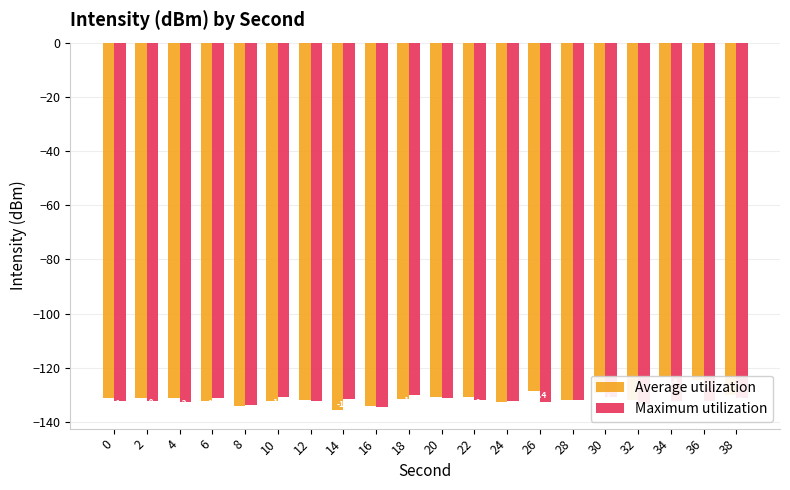

Reading left to right, list all the values displayed in this chart.

Average utilization: 0=-131.1	2=-131.0	4=-131.2	6=-132.1	8=-134.2	10=-132.1	12=-131.8	14=-135.7	16=-134.0	18=-131.4	20=-130.8	22=-131.0	24=-132.7	26=-128.4	28=-132.1	30=-129.1	32=-131.8	34=-123.4	36=-124.6	38=-130.1
Maximum utilization: 0=-132.1	2=-132.3	4=-132.5	6=-131.2	8=-133.7	10=-130.8	12=-132.1	14=-131.6	16=-134.4	18=-130.1	20=-131.3	22=-131.9	24=-132.4	26=-132.5	28=-132.1	30=-130.9	32=-133.5	34=-132.1	36=-132.3	38=-131.3